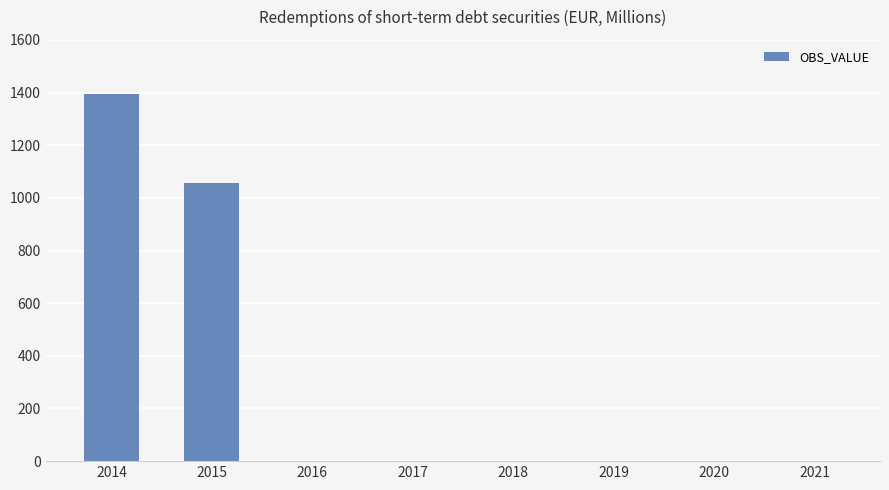

What is the greatest value displayed?

1395.1